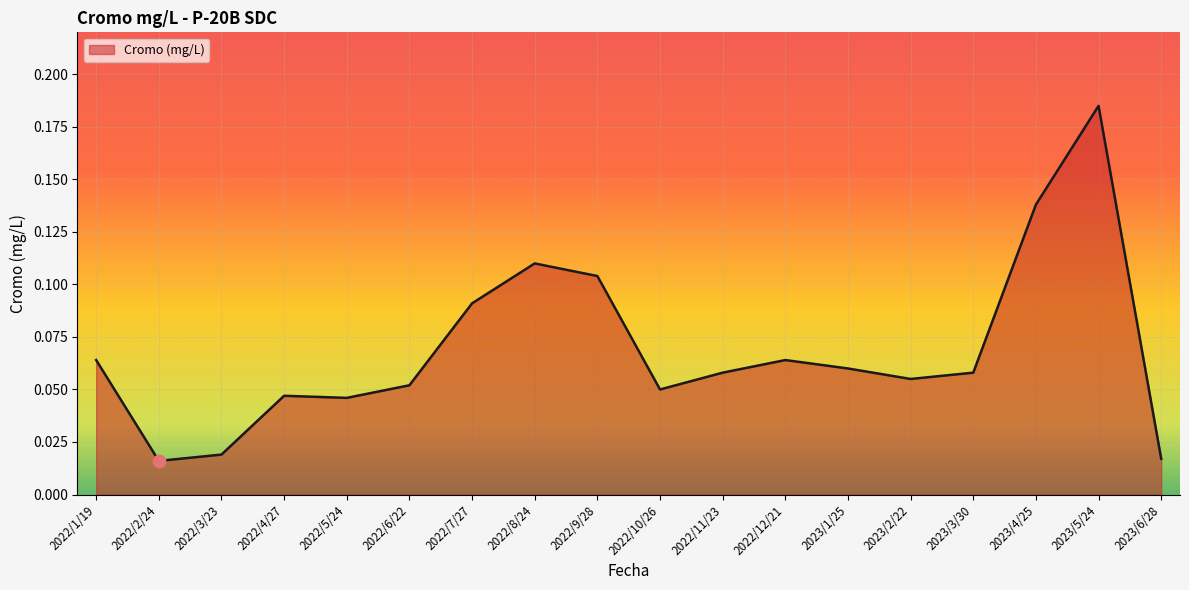

What is the change in value from 2022/4/27 to 2023/4/25?

+0.1